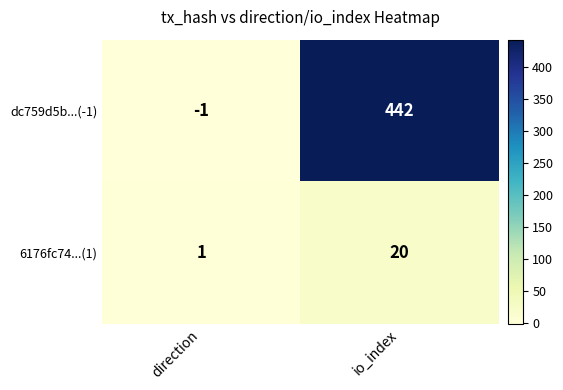

What is the sum of the dc759d5b...(-1) values at direction and io_index?

441